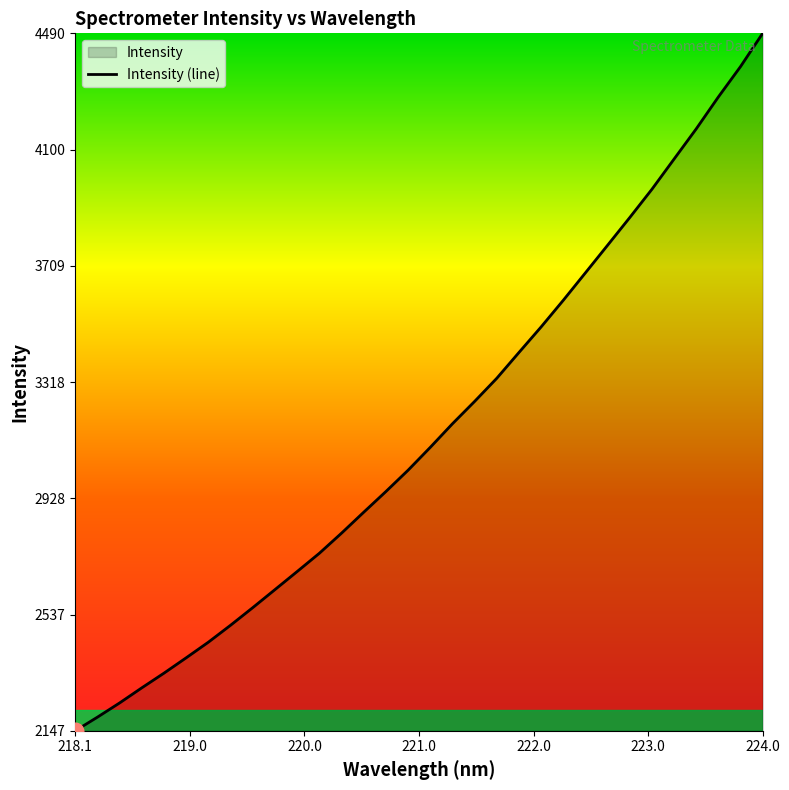

What is the greatest value displayed?

4490.3